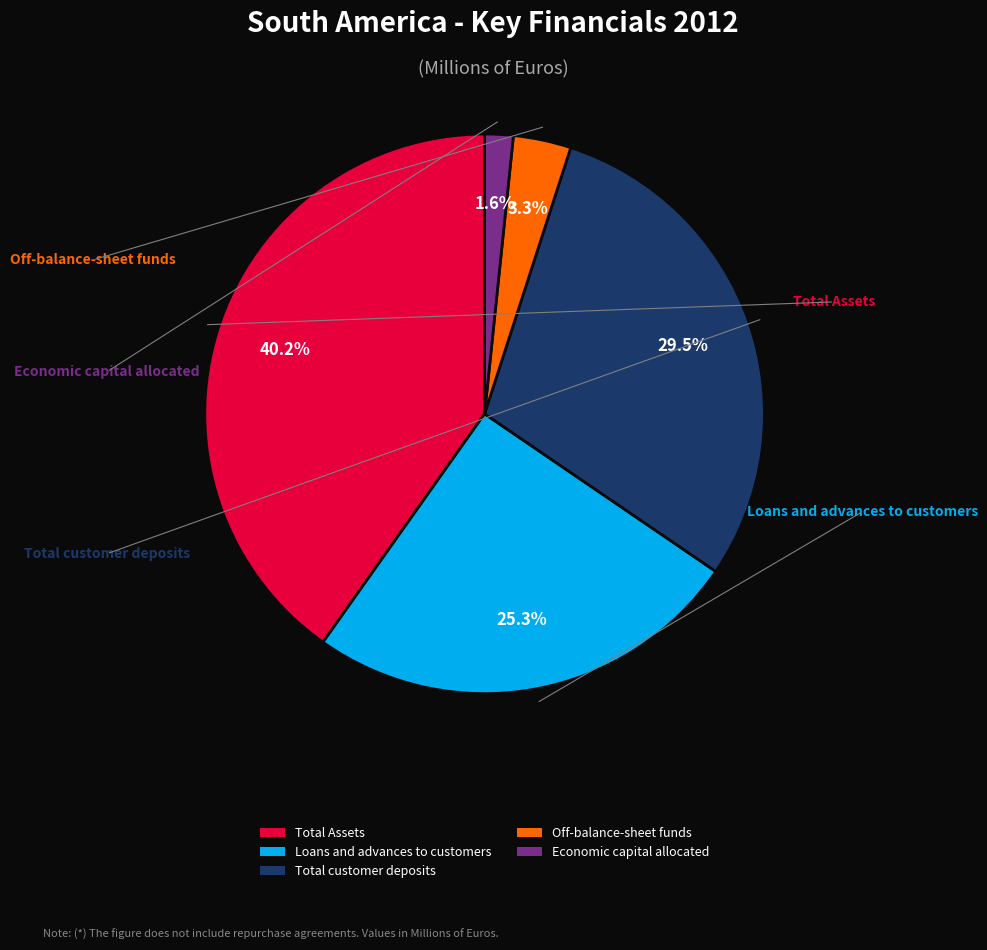

True or false: Loans and advances to customers accounts for 25% of the total.

True